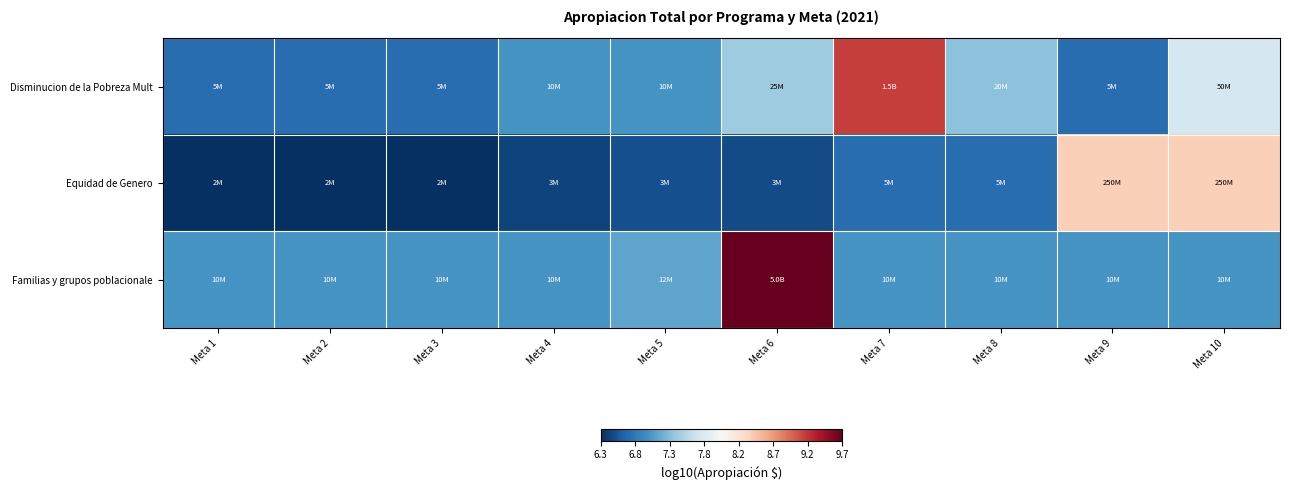

Reading left to right, extract all data points from this chart.

Disminucion de la Pobreza Mult: Meta 1=6.7	Meta 2=6.7	Meta 3=6.7	Meta 4=7.0	Meta 5=7.0	Meta 6=7.4	Meta 7=9.2	Meta 8=7.3	Meta 9=6.7	Meta 10=7.7
Equidad de Genero: Meta 1=6.3	Meta 2=6.3	Meta 3=6.3	Meta 4=6.4	Meta 5=6.5	Meta 6=6.5	Meta 7=6.7	Meta 8=6.7	Meta 9=8.4	Meta 10=8.4
Familias y grupos poblacionale: Meta 1=7.0	Meta 2=7.0	Meta 3=7.0	Meta 4=7.0	Meta 5=7.1	Meta 6=9.7	Meta 7=7.0	Meta 8=7.0	Meta 9=7.0	Meta 10=7.0